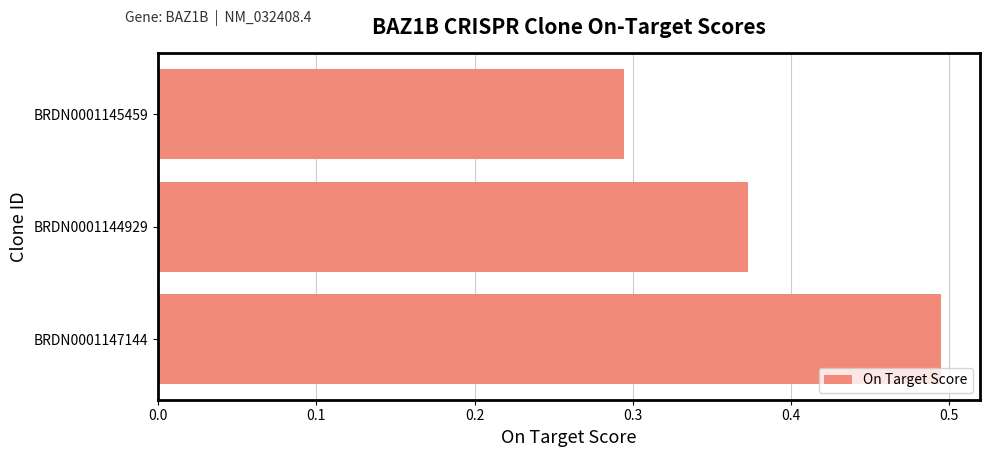

Between BRDN0001145459 and BRDN0001147144, which is larger?

BRDN0001147144